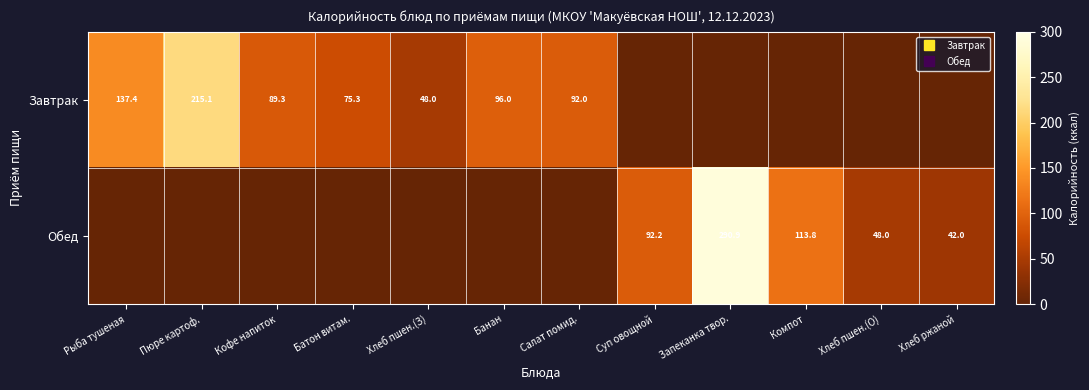

List the series in order of their peak value, lowest first.

Завтрак, Обед